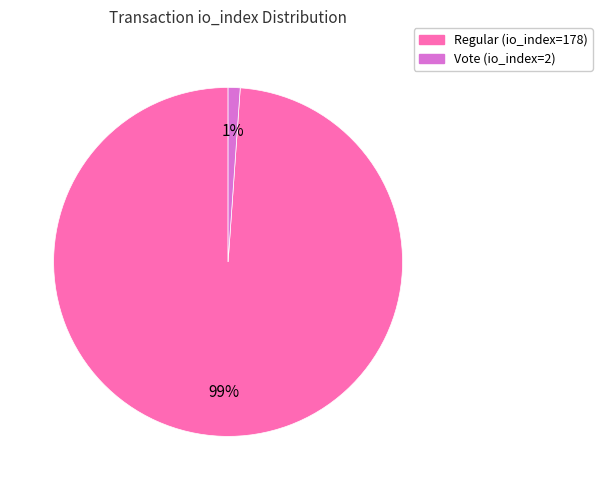

To the nearest percent, what percentage of the pie is Regular (io_index=178)?

99%